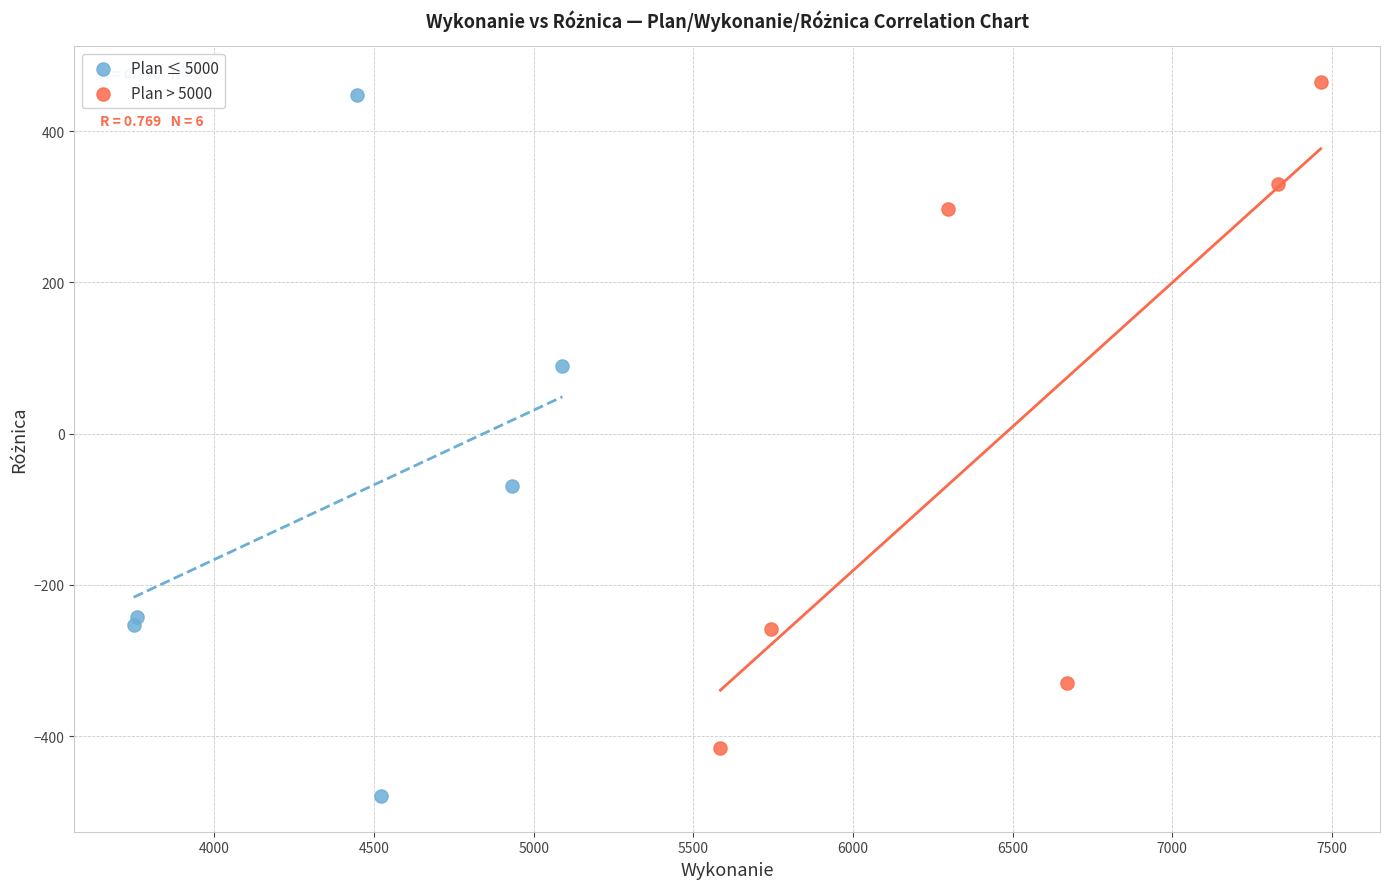

Which series contains the lowest Y value?

Plan ≤ 5000